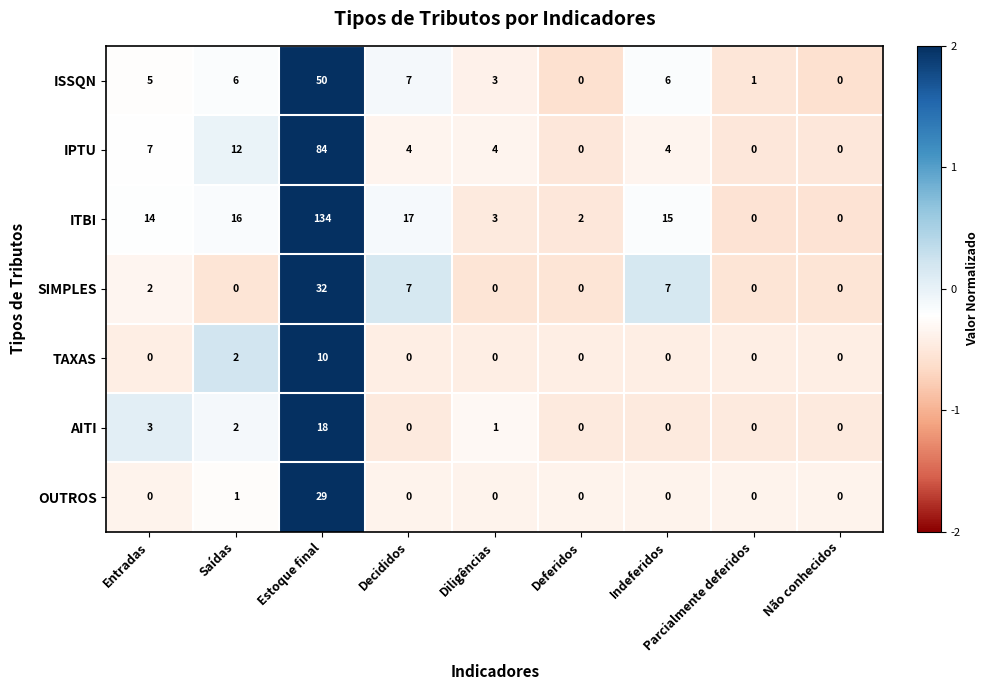

Which series has the widest spread of values?

ITBI